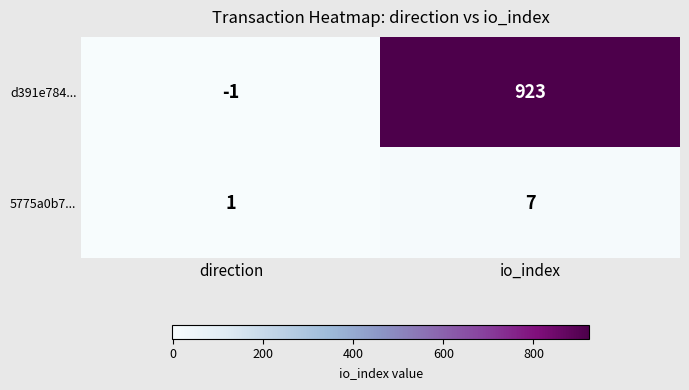

Which series has the widest spread of values?

d391e784...